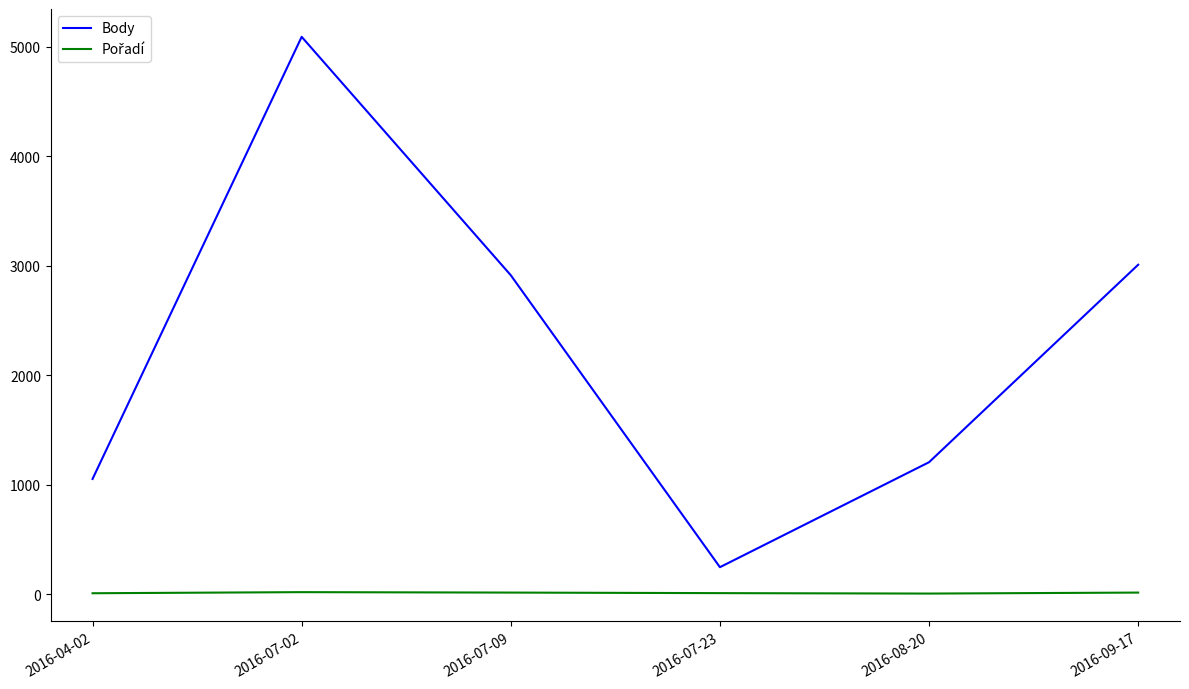

What is the difference between the second highest and second lowest values in the Body series?

1957